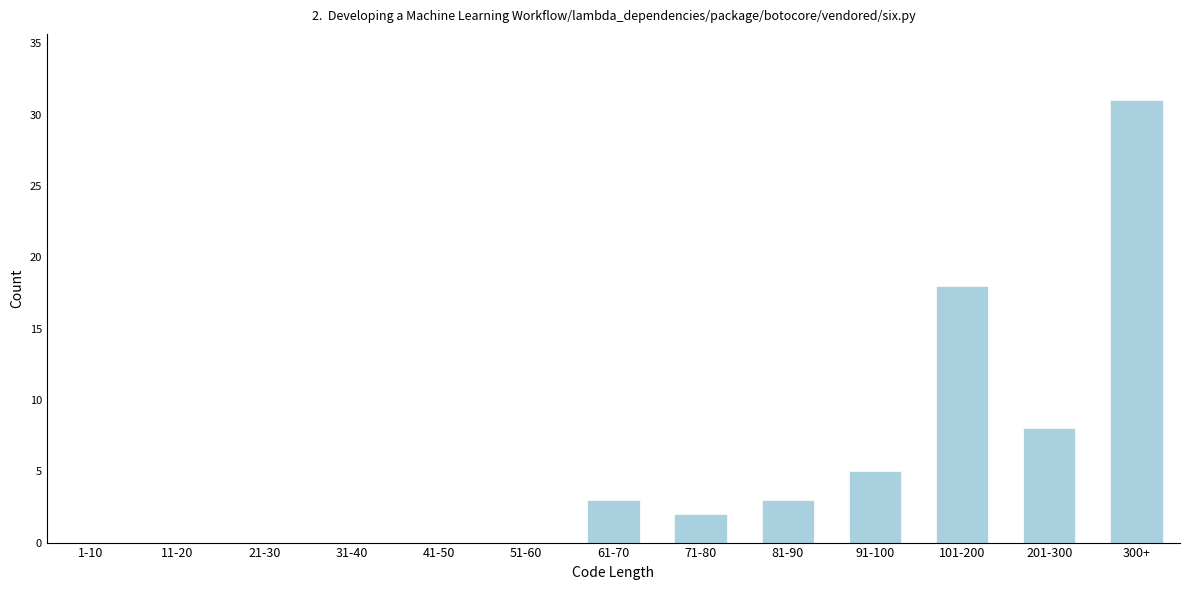

Reading right to left, list all the values displayed in this chart.

300+=31	201-300=8	101-200=18	91-100=5	81-90=3	71-80=2	61-70=3	51-60=0	41-50=0	31-40=0	21-30=0	11-20=0	1-10=0